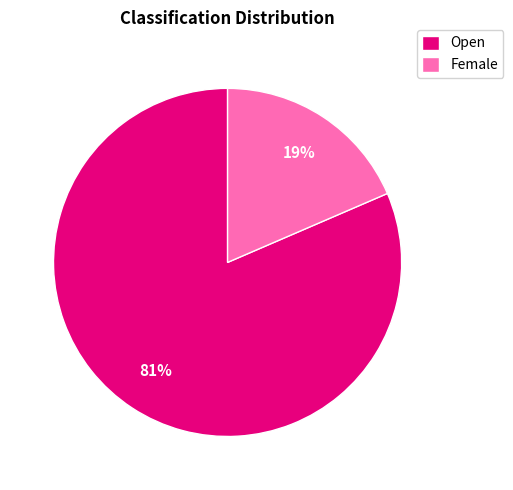

How many segments does this pie chart have?

2